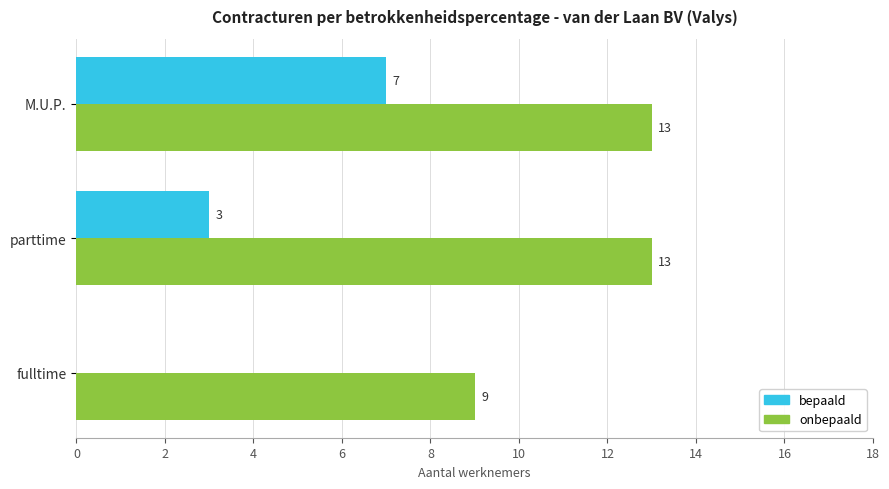

How many values in bepaald are above zero?

2